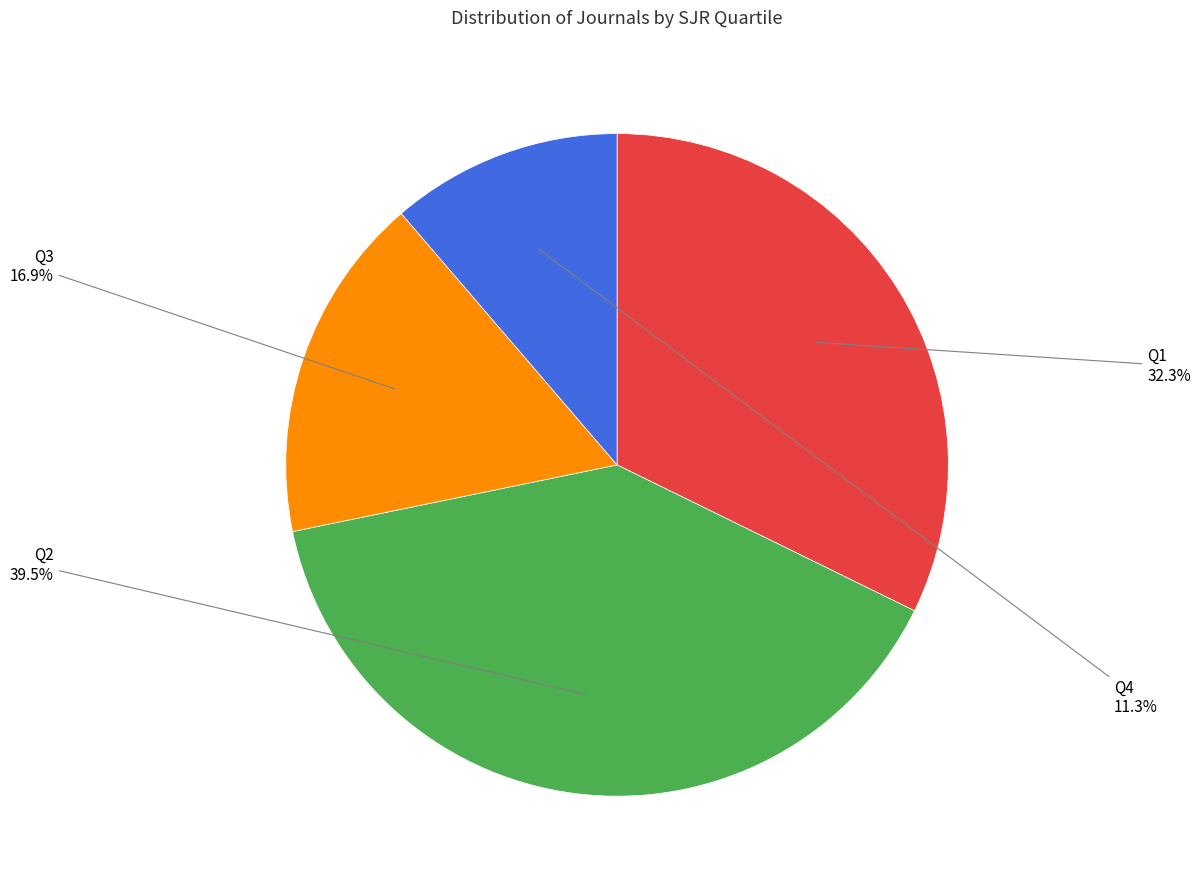

To the nearest percent, what percentage of the pie is Q1?

32%